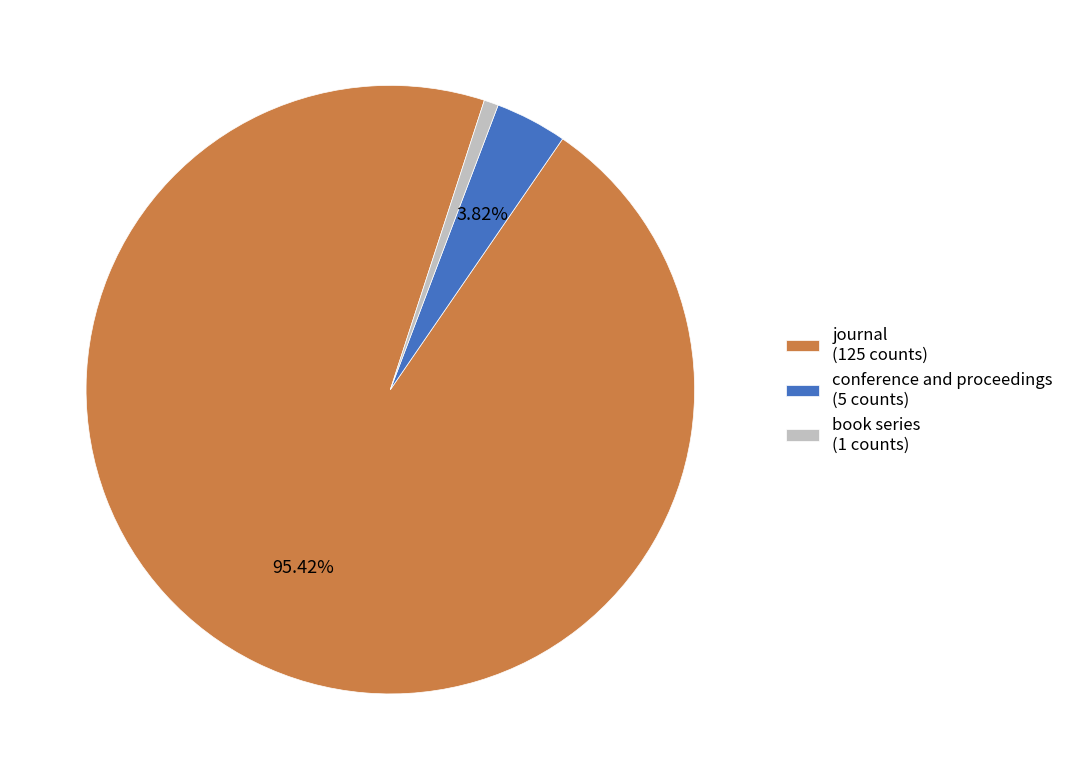

Between journal and conference and proceedings, which is larger?

journal